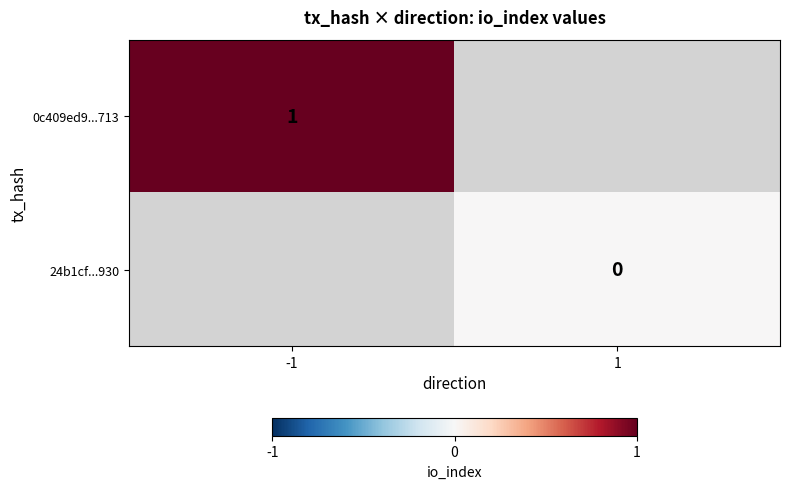

The 0c409ed9...713 series shows 1 at -1. True or false?

True